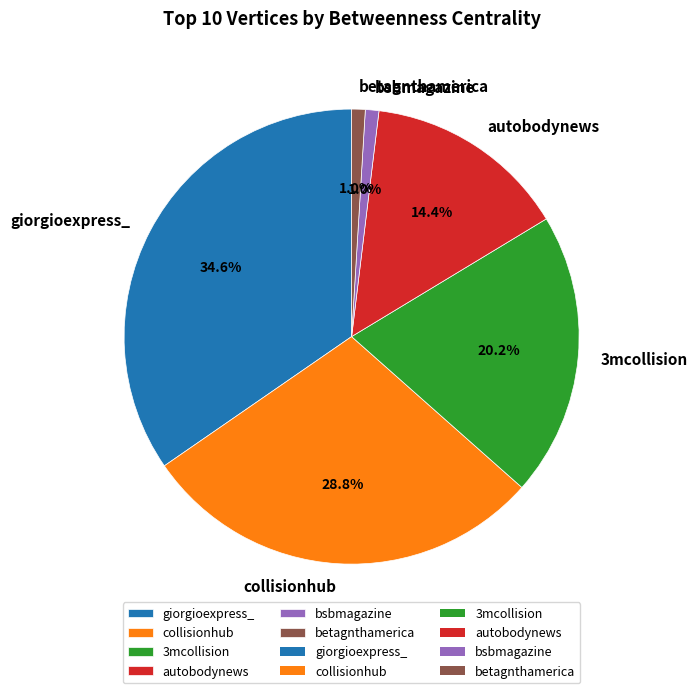

Which slice is the largest?

giorgioexpress_